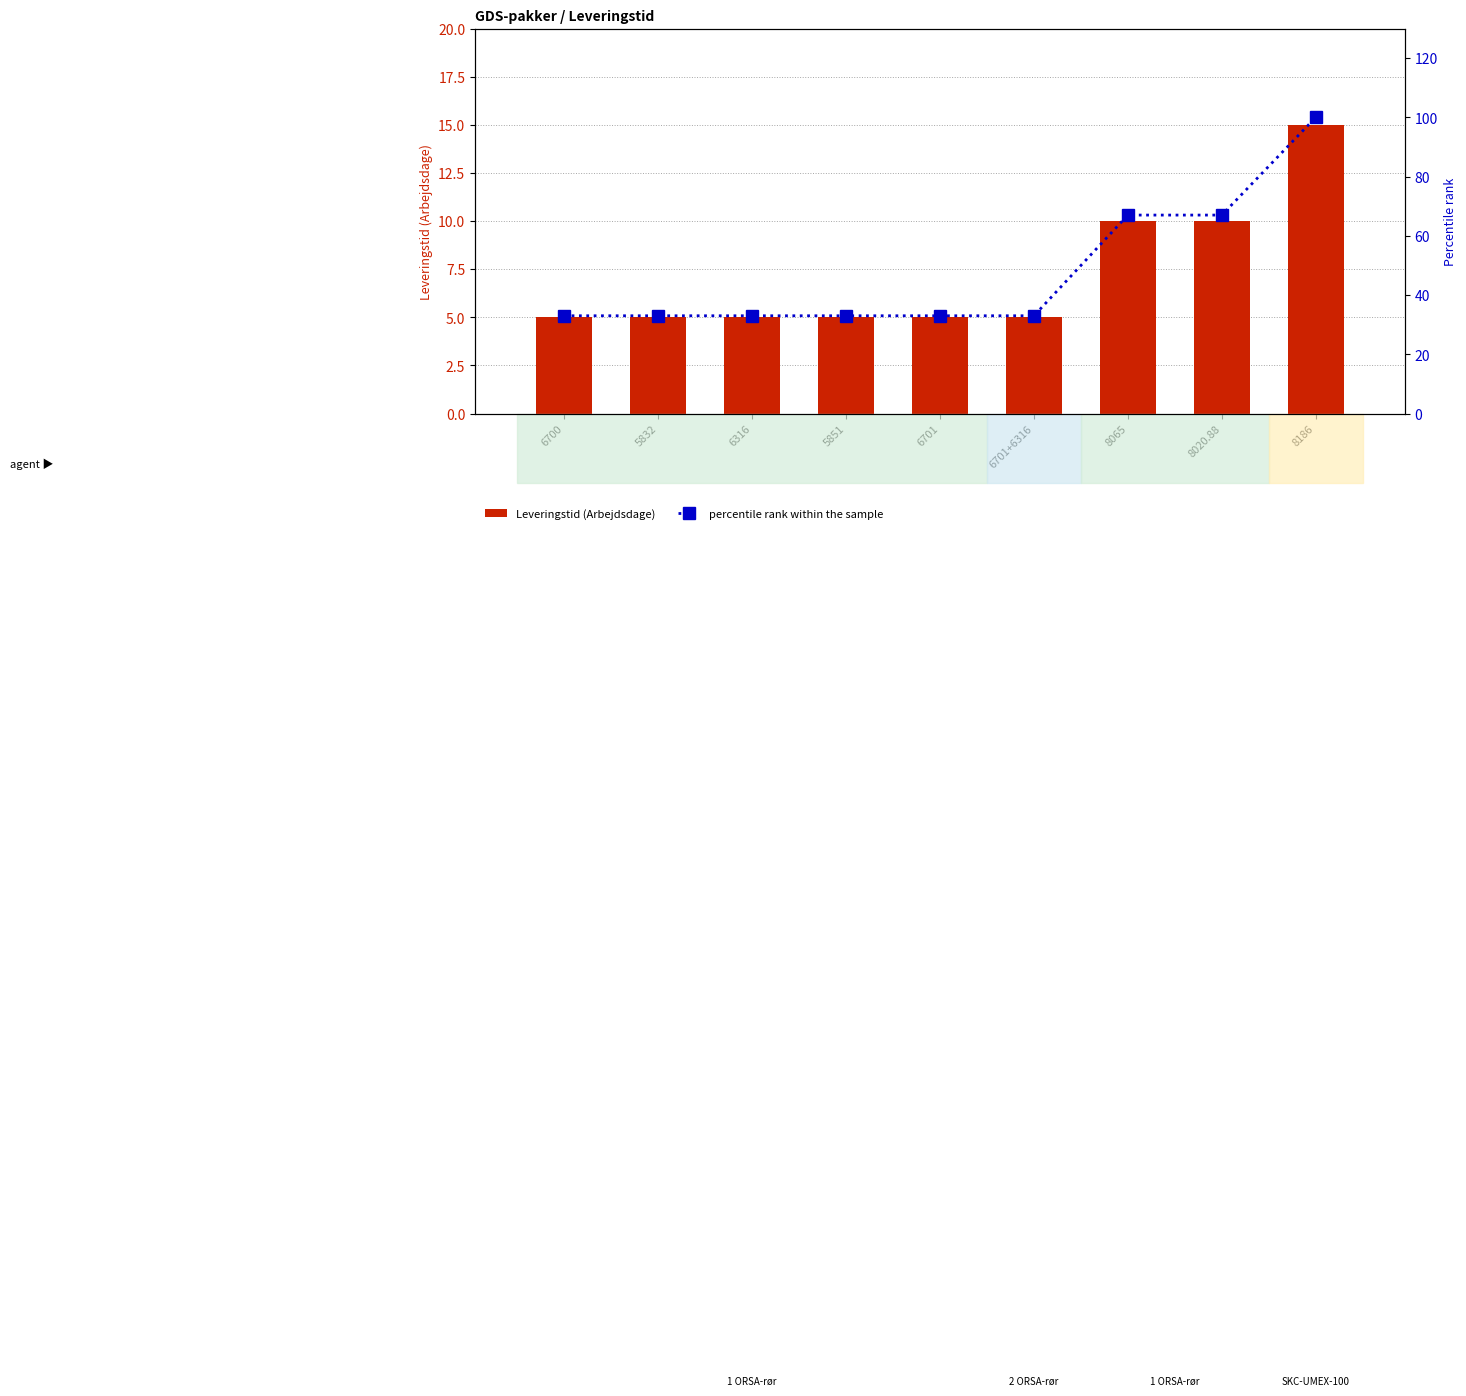

True or false: percentile rank within the sample has a value of 39 at 8186.

False